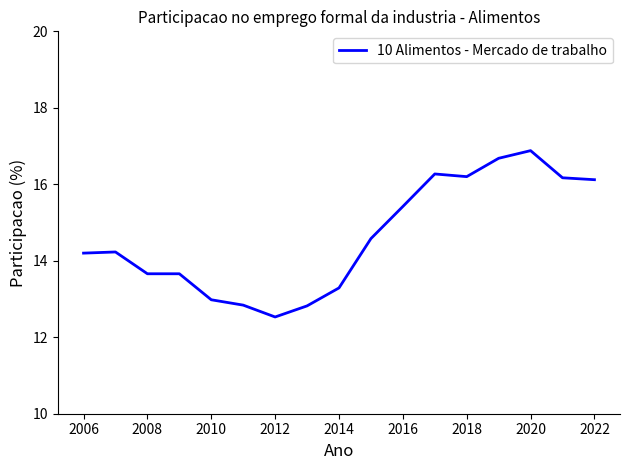

What is the smallest value displayed?

12.5